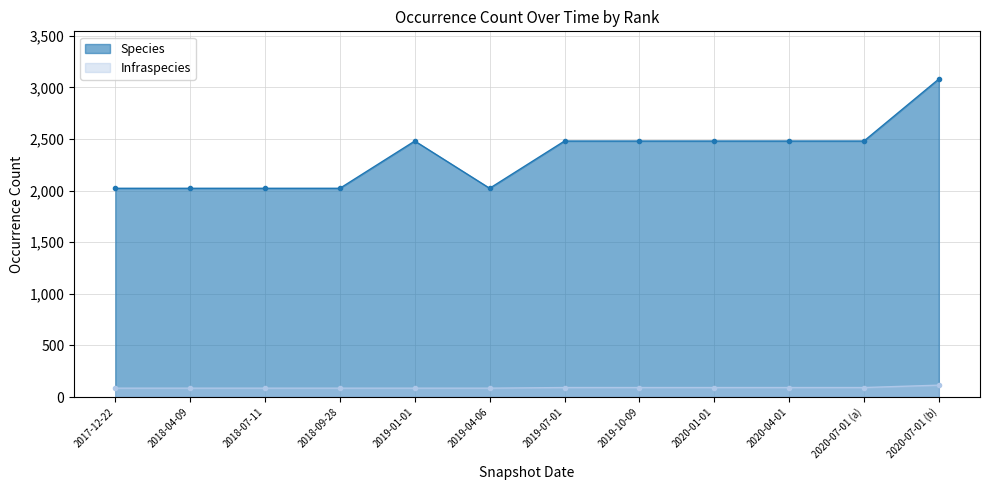

How many lines are shown in the chart?

2